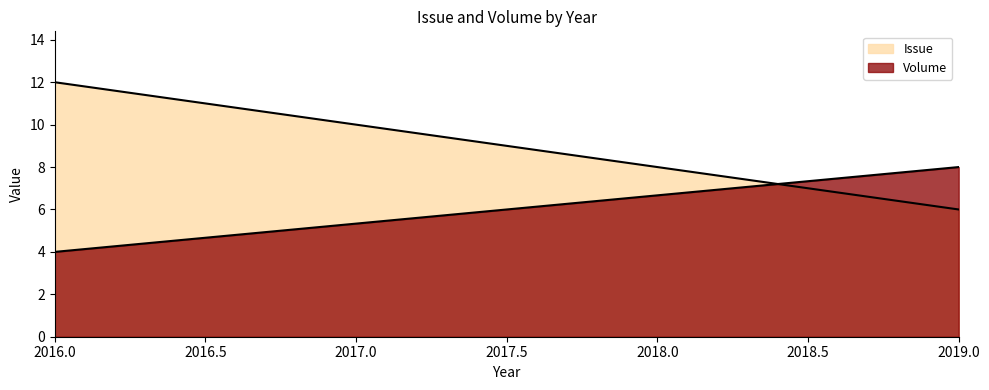

What is the value of the Volume point at the 1st from the left?

4